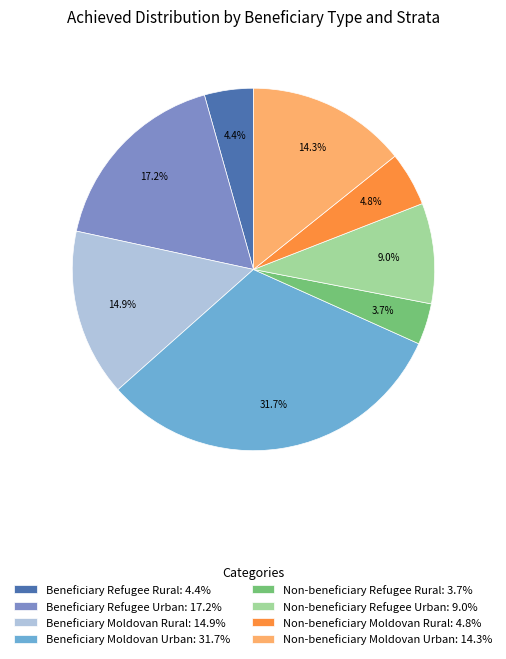

To the nearest percent, what portion does Beneficiary Refugee Rural represent?

4%